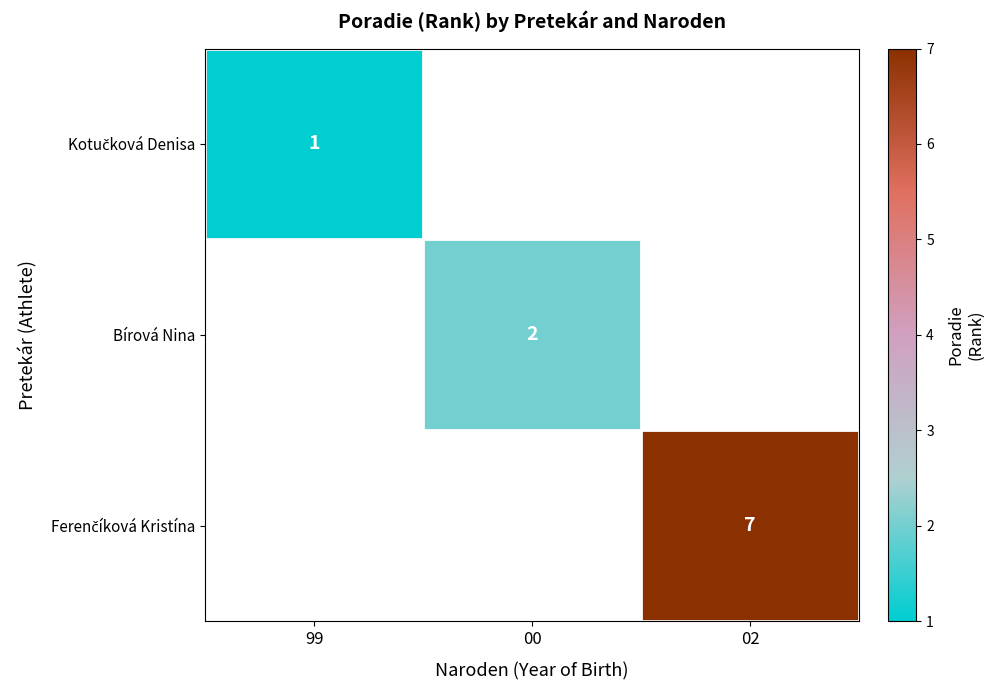

The Bírová Nina series shows 3 at 00. True or false?

False